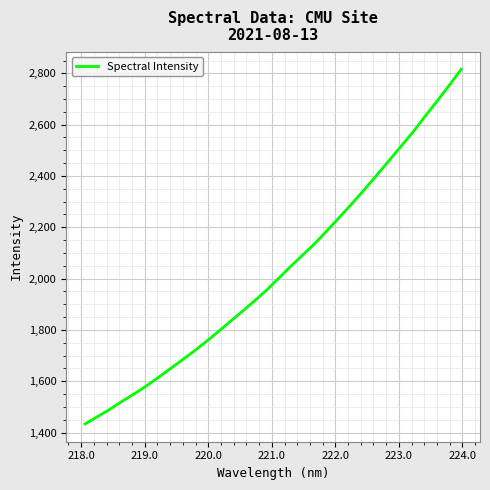

What is the greatest value displayed?

2815.9